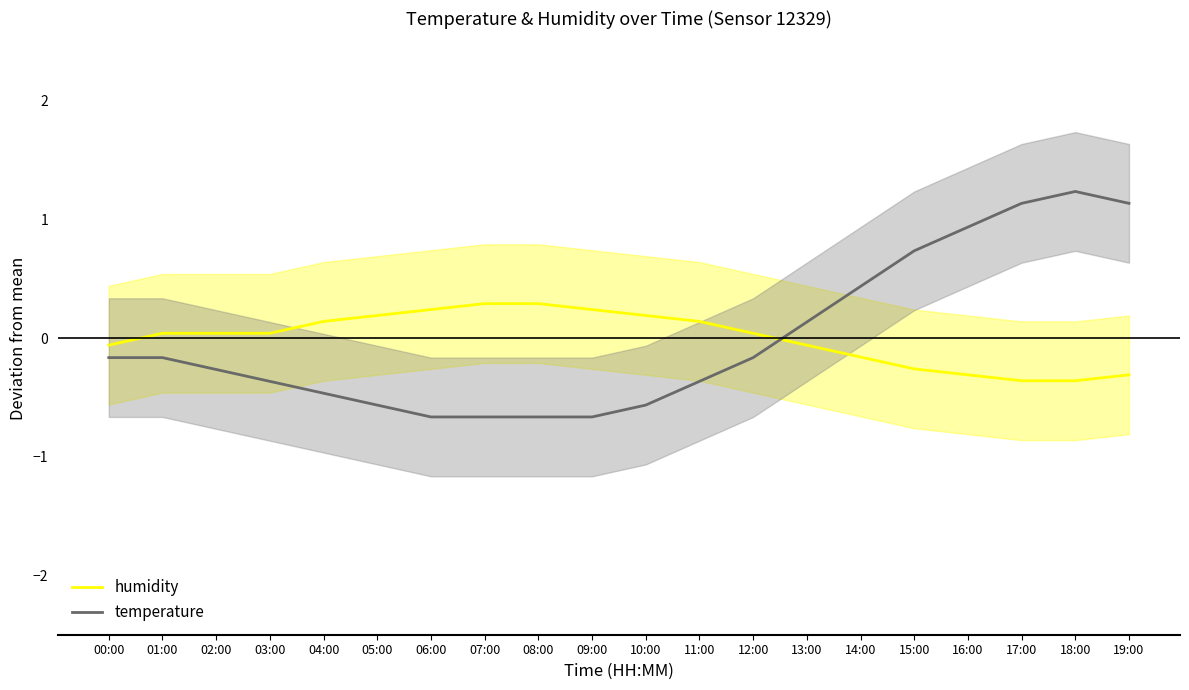

Which series has the largest range (max minus min)?

temperature